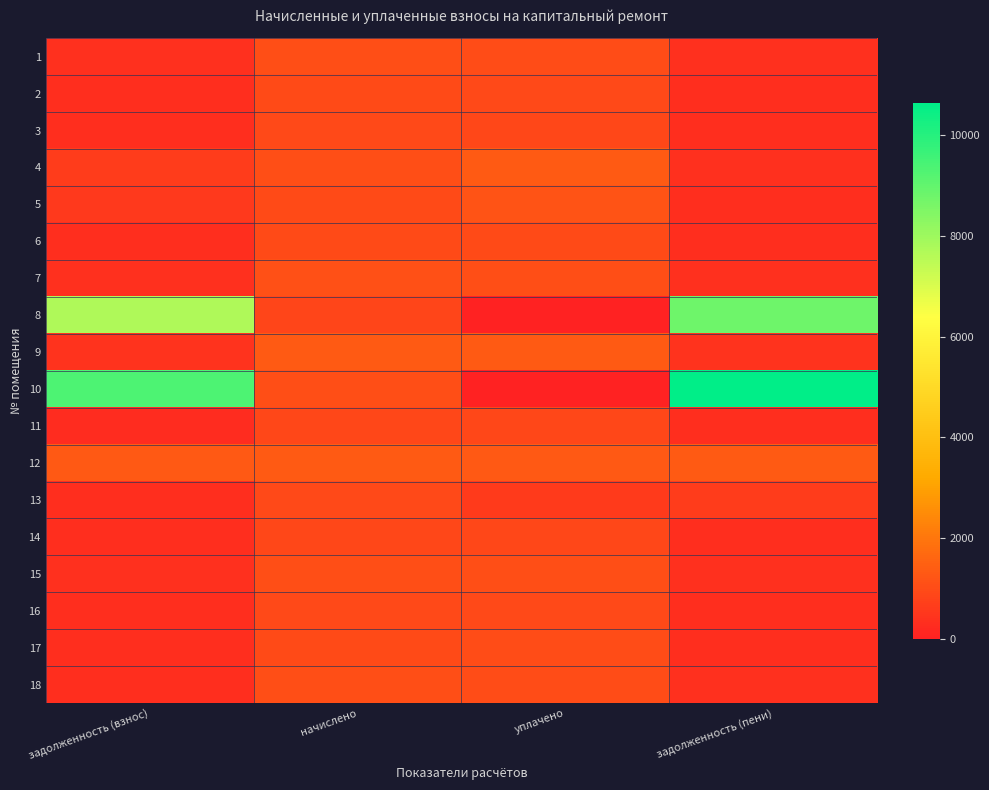

At how many categories does at least one series exceed 610?

4